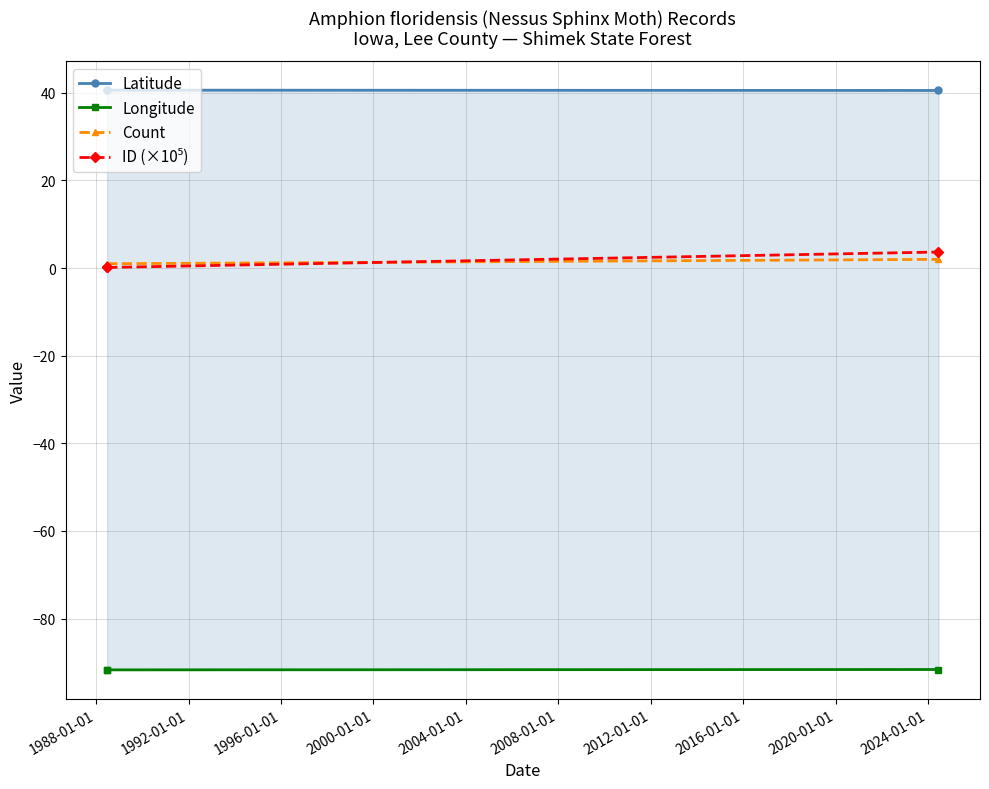

How many distinct data groups are displayed?

4